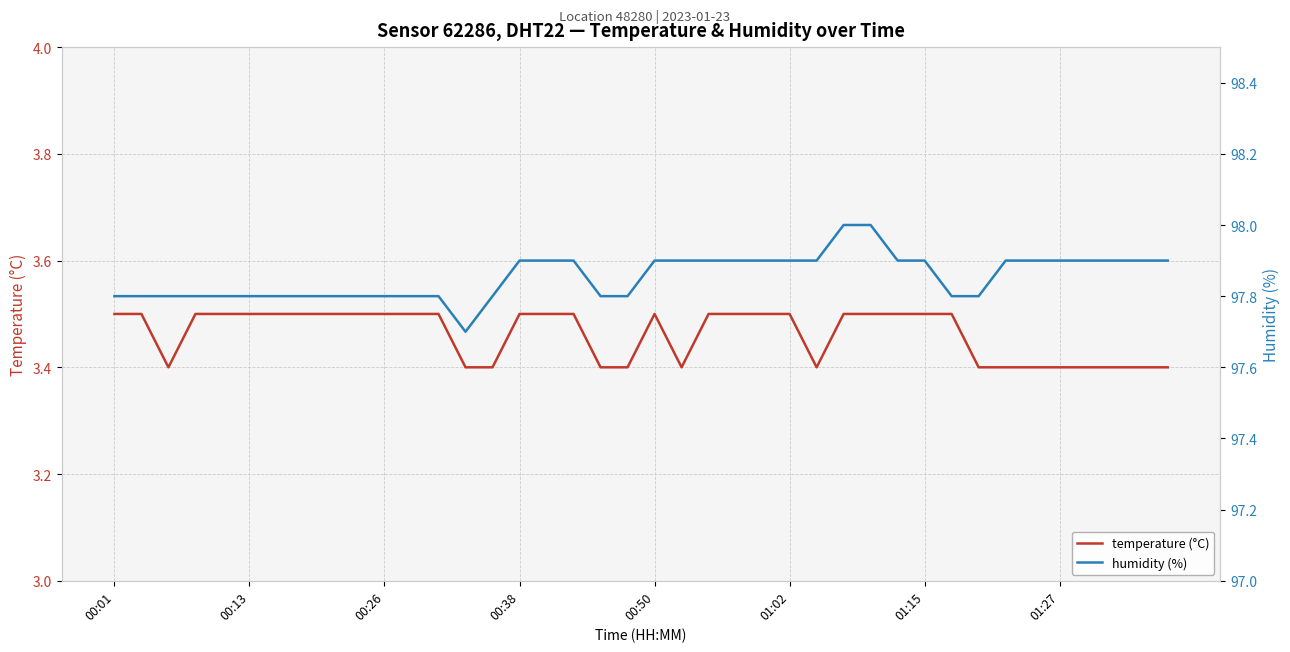

Is it true that temperature (°C) equals 2.0 at 00:50?

False